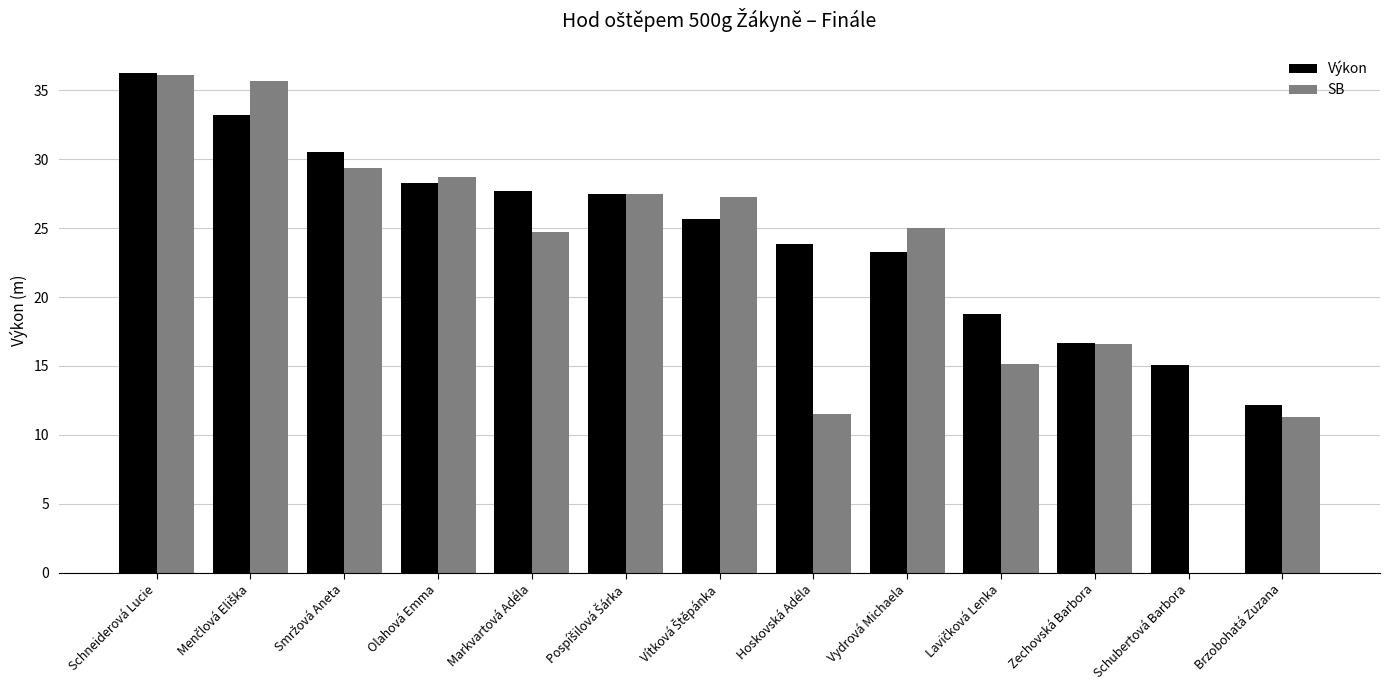

What is the sum of all Výkon values?

318.8